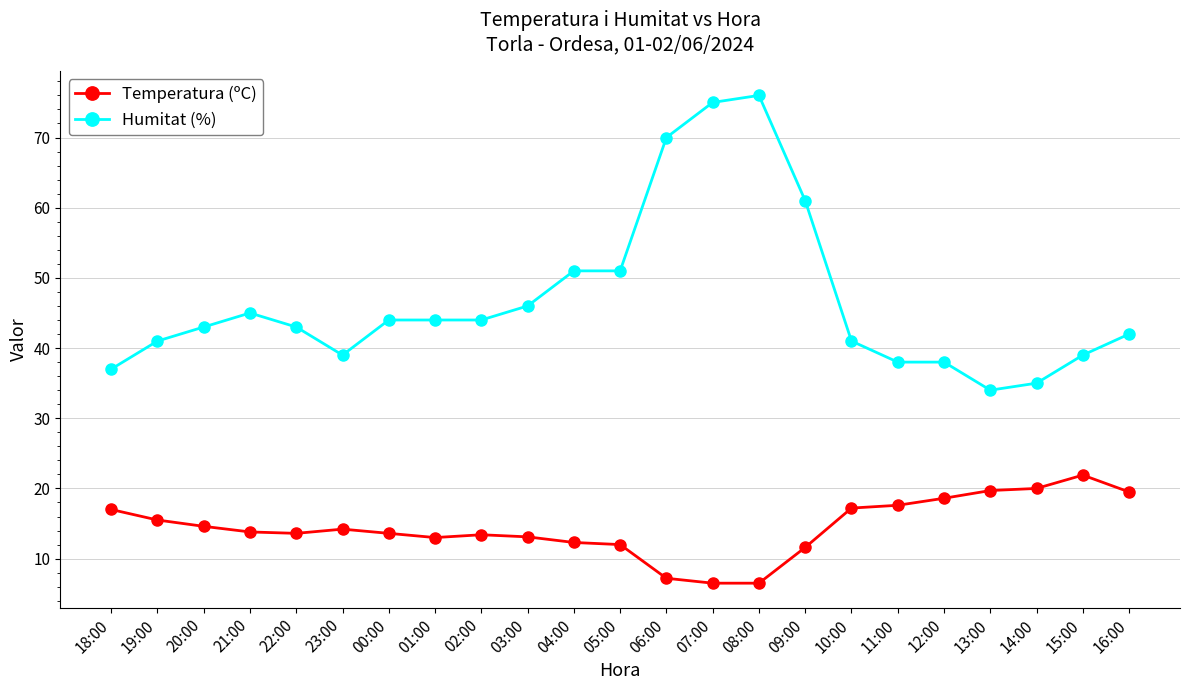

True or false: Humitat (%) and Temperatura (ºC) cross at least once.

False